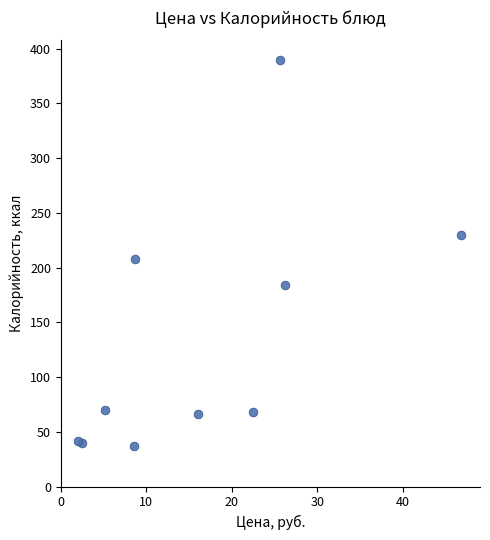

What Y value in the scatter plot is closest to 213?

207.8